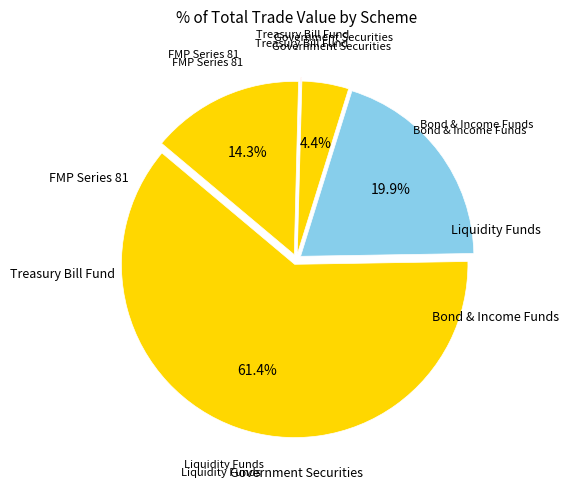

Which slice is the largest?

DSP BlackRock Liquidity Fund (2)